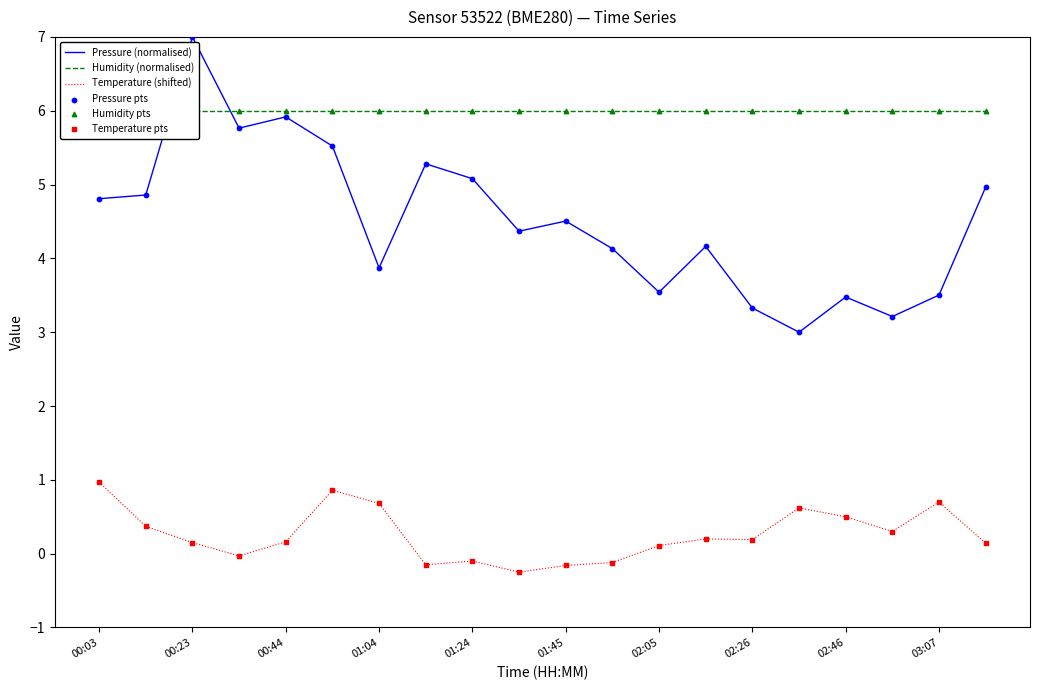

Is it true that Pressure (normalised) equals 4.7 at 02:05?

False